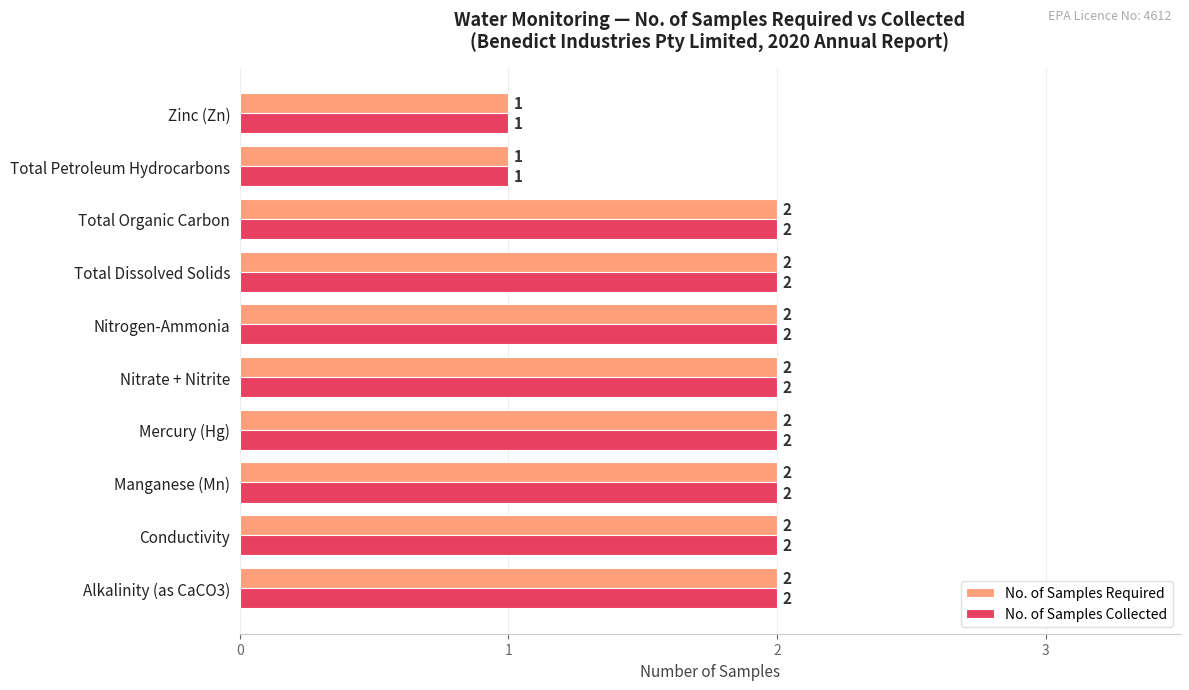

Is it true that No. of Samples Collected equals 2 at Total Dissolved Solids?

True